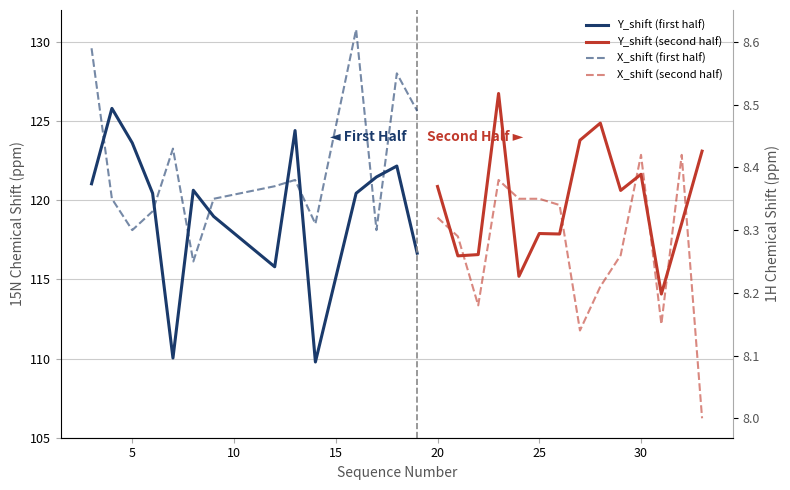

How many X_shift (first half) values are between 8 and 9?

14